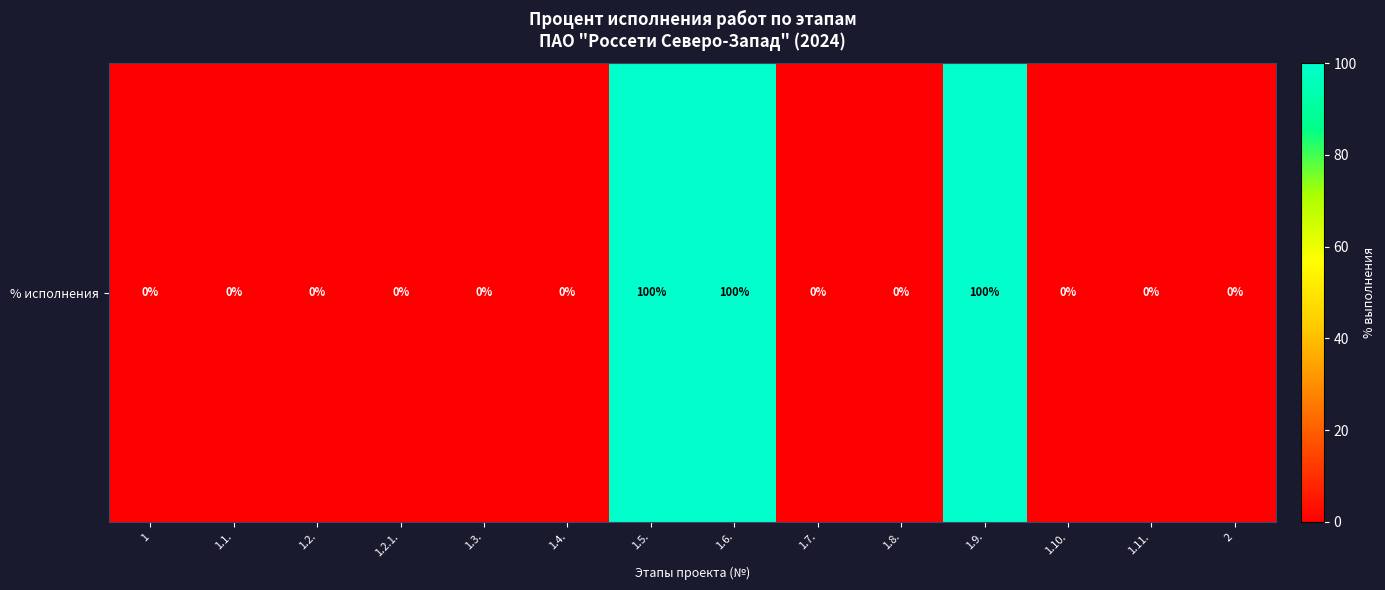

Count the number of values greater than 0.

3